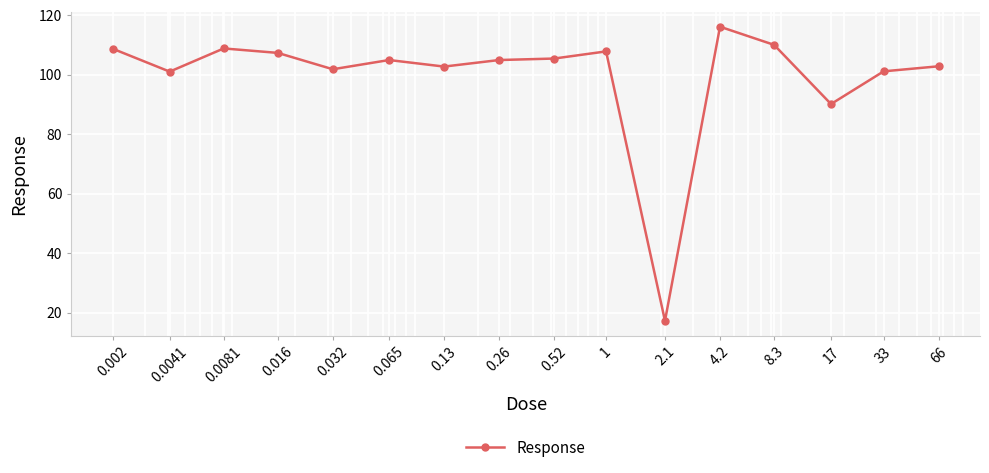

What is the average value?

99.4